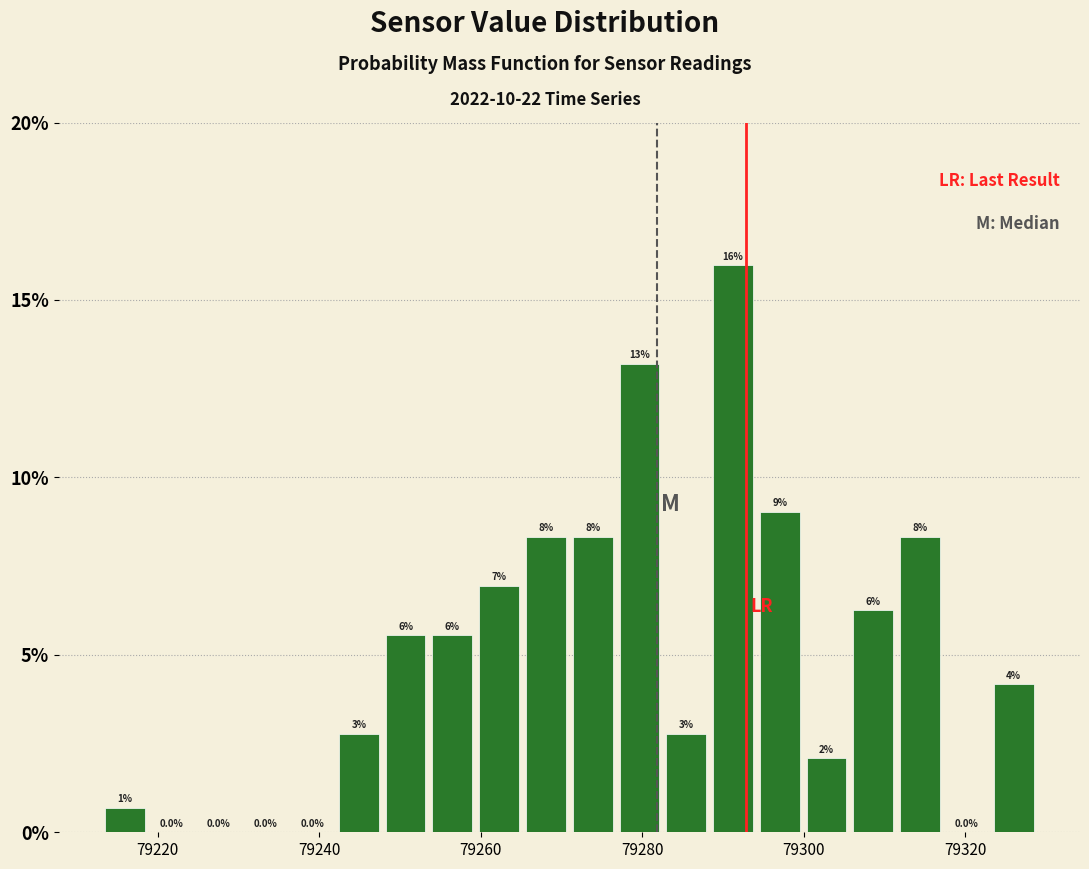

Read against the x-axis, roughly where is the centre of the tallest bar?

79292